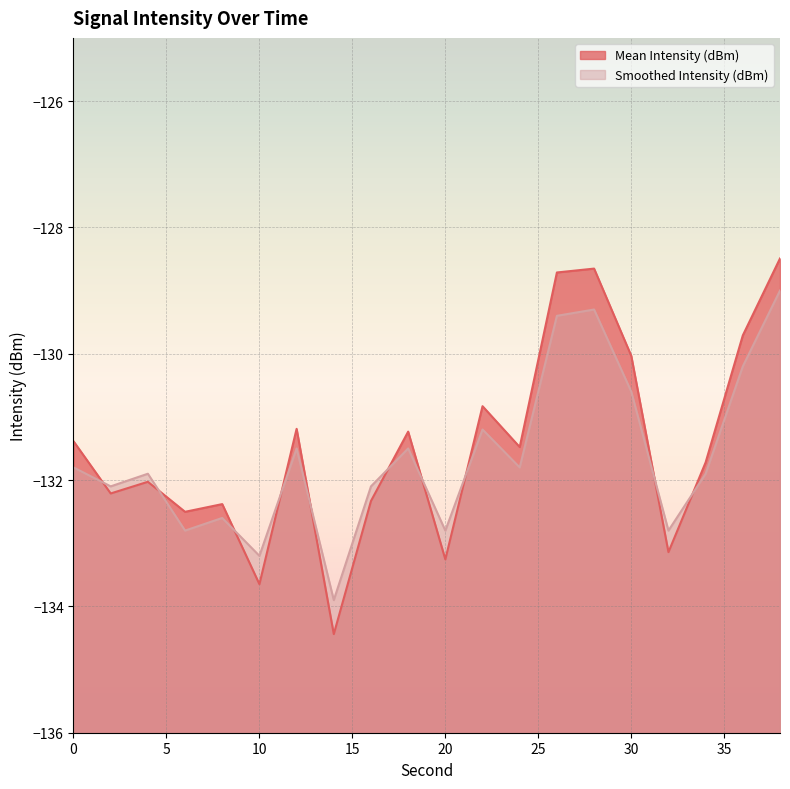

Does the chart display data point markers on the line(s)?

No